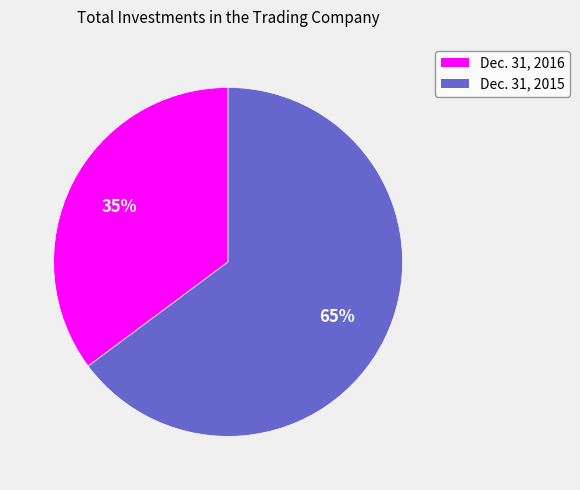

Is Dec. 31, 2016 the majority of the pie?

No